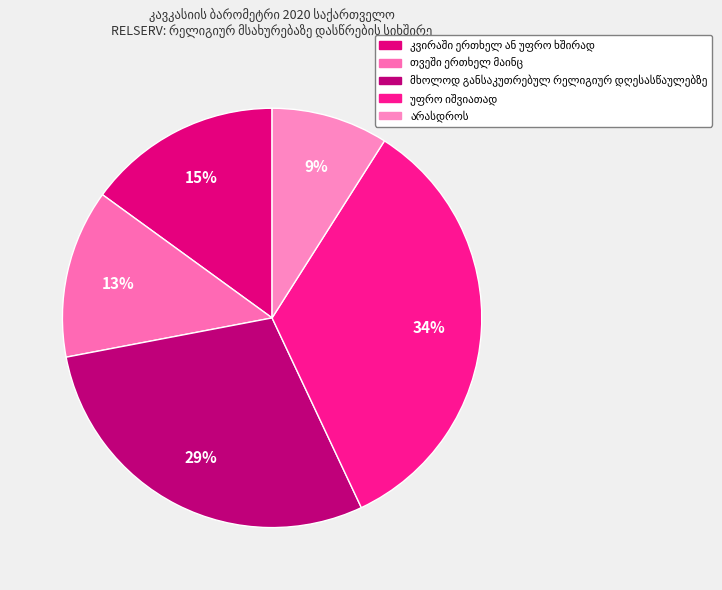

Is there any slice that represents more than half of the pie?

No